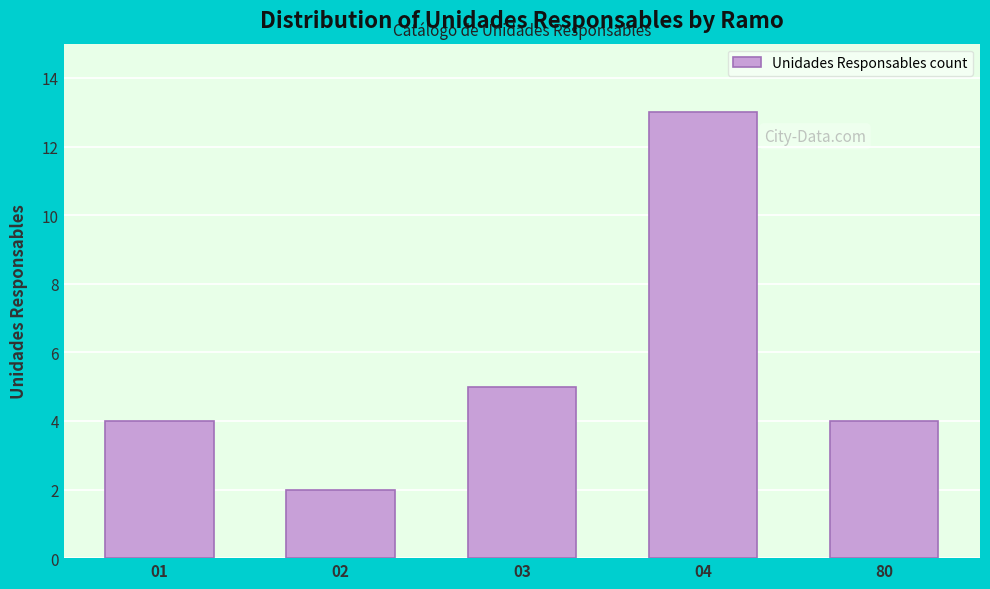

Reading left to right, extract all data points from this chart.

01=4	02=2	03=5	04=13	80=4